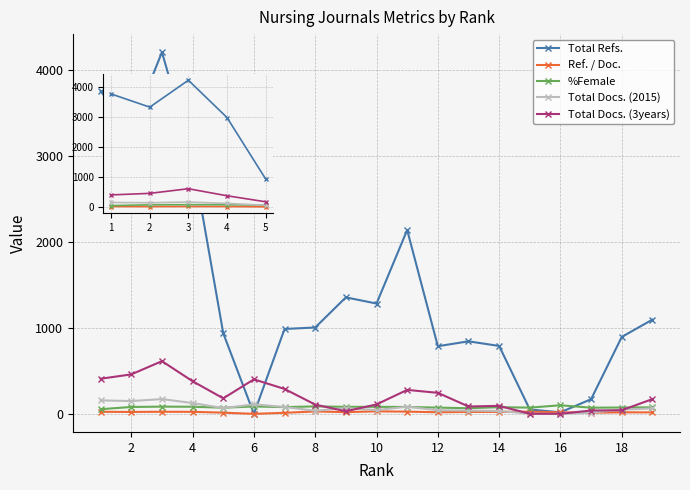

True or false: Ref. / Doc. has more than 0 interior local peaks.

True